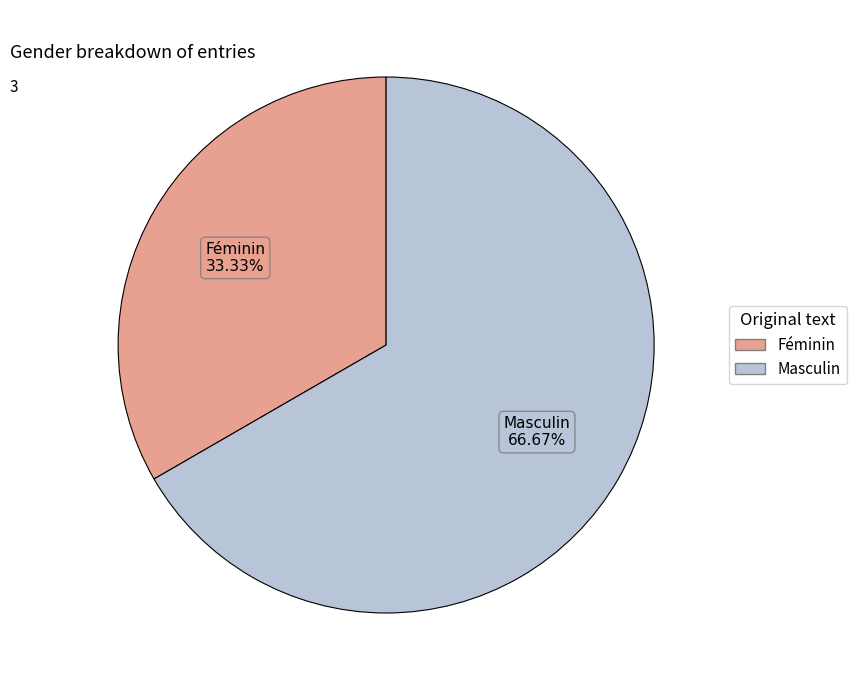

What portion of the pie excludes Féminin?

66.7%